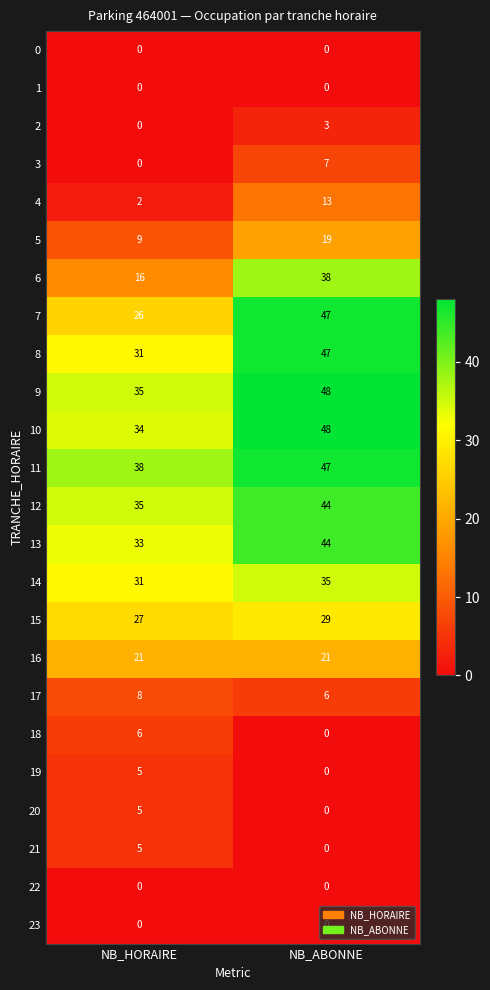

How many values in the 19 series are below 5?

1